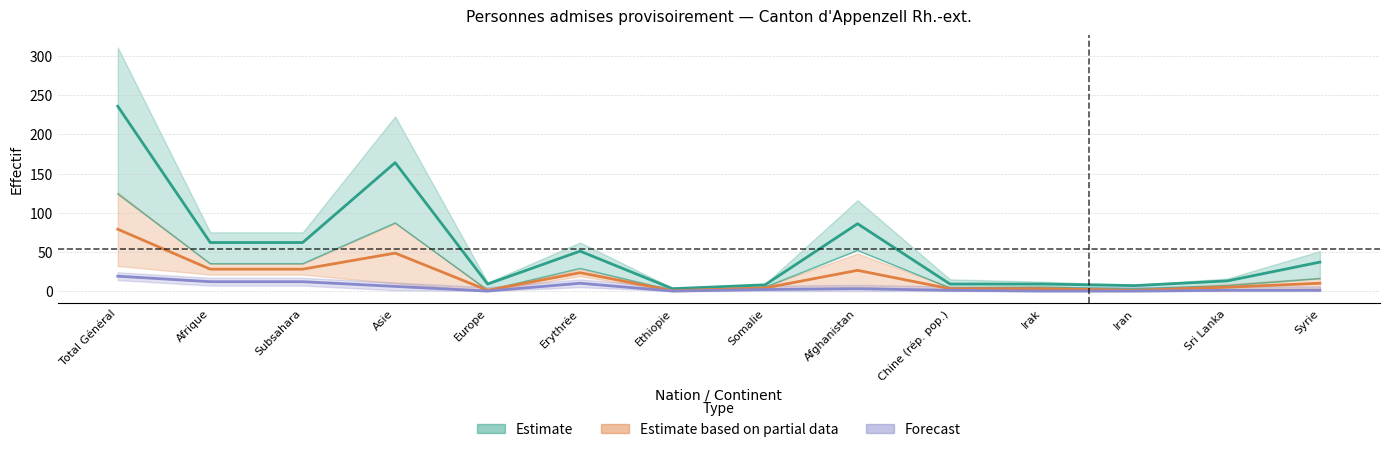

Rank the series at Iran from highest to lowest value.

Estimate, Estimate based on partial data, Forecast